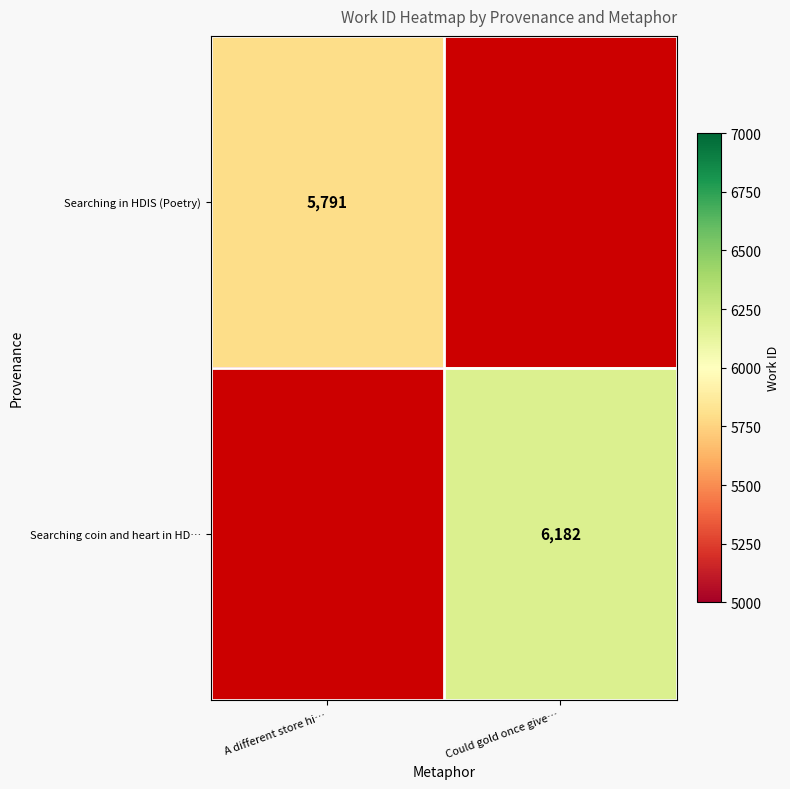

The Searching in HDIS (Poetry) series shows 5791 at A different store hi…. True or false?

True